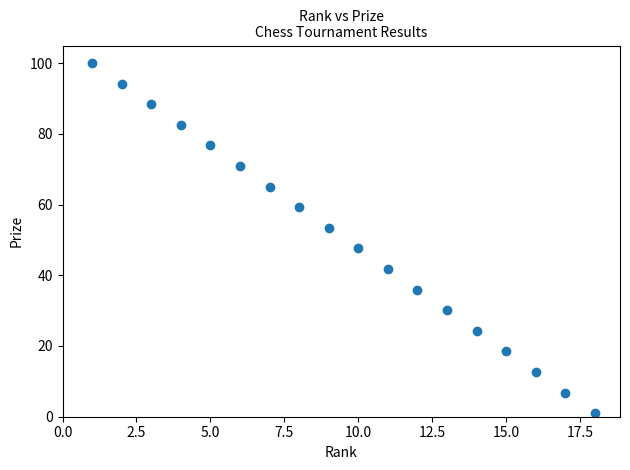

What is the range of X values (max minus min)?

17.0